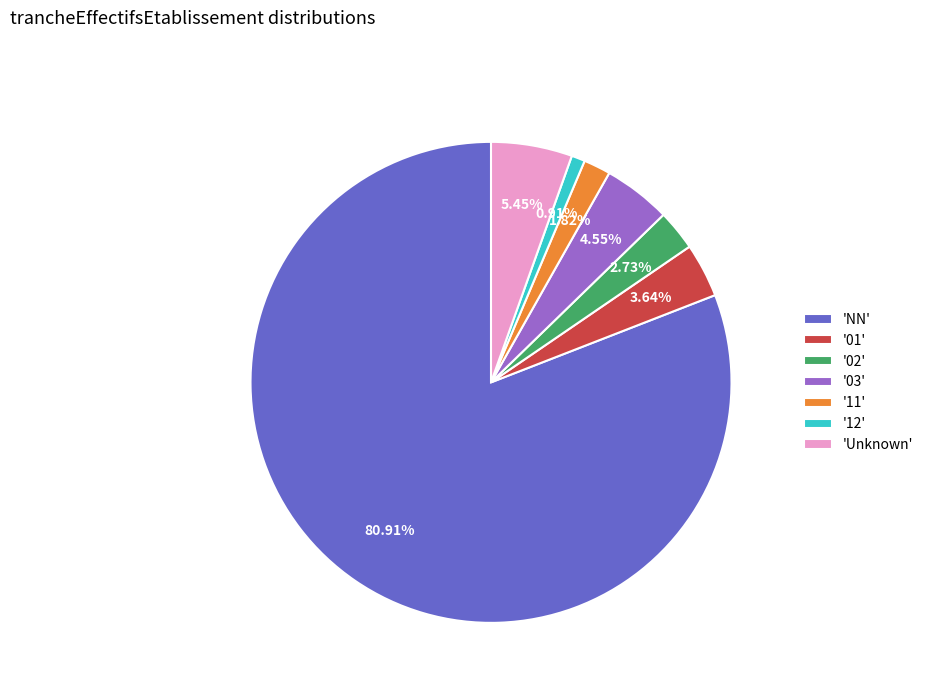

What is the smallest slice in the pie chart?

'12'